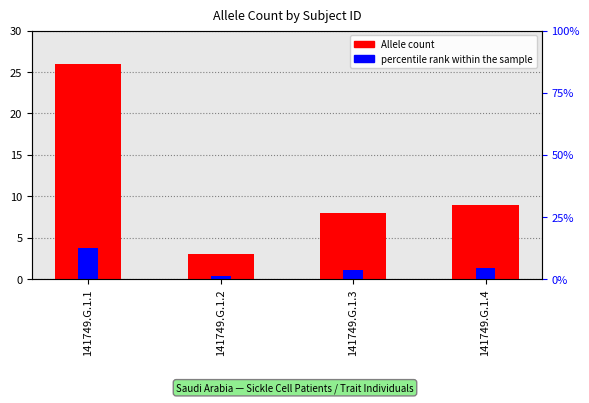

What is the smallest value displayed?

3